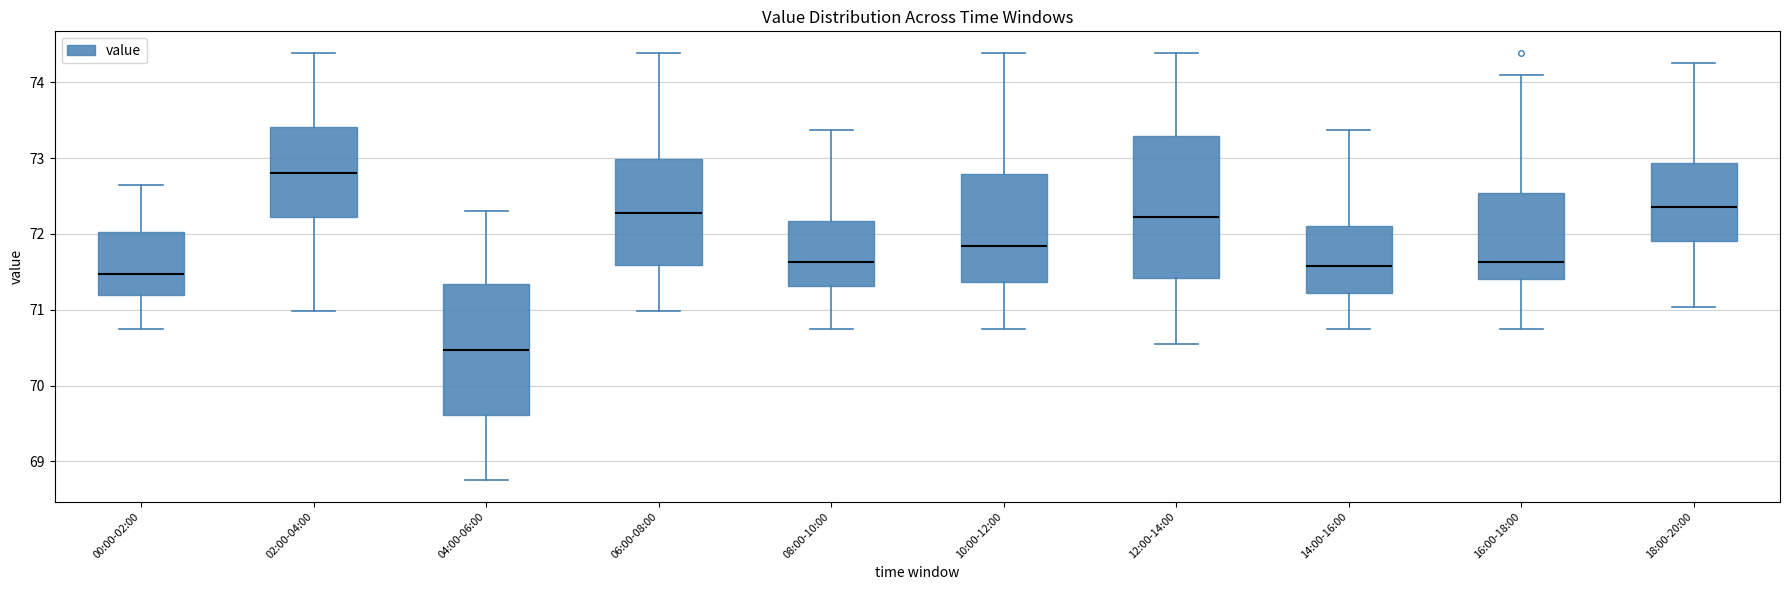

Where is the lower edge of the box for 14:00-16:00 on the y-axis? The values are not printed on the chart, so give them approximately, as read against the axis.

71.2